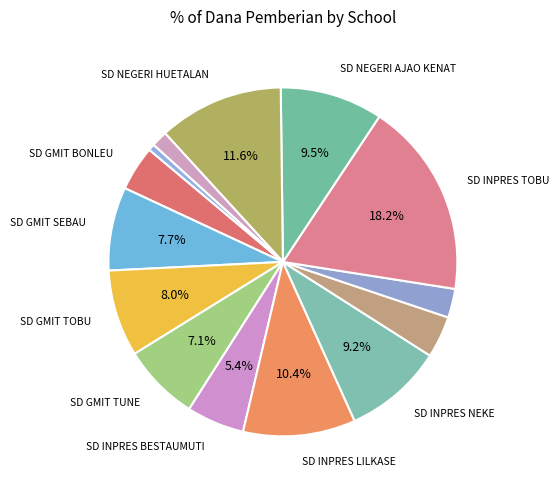

Is there a majority slice in this chart?

No